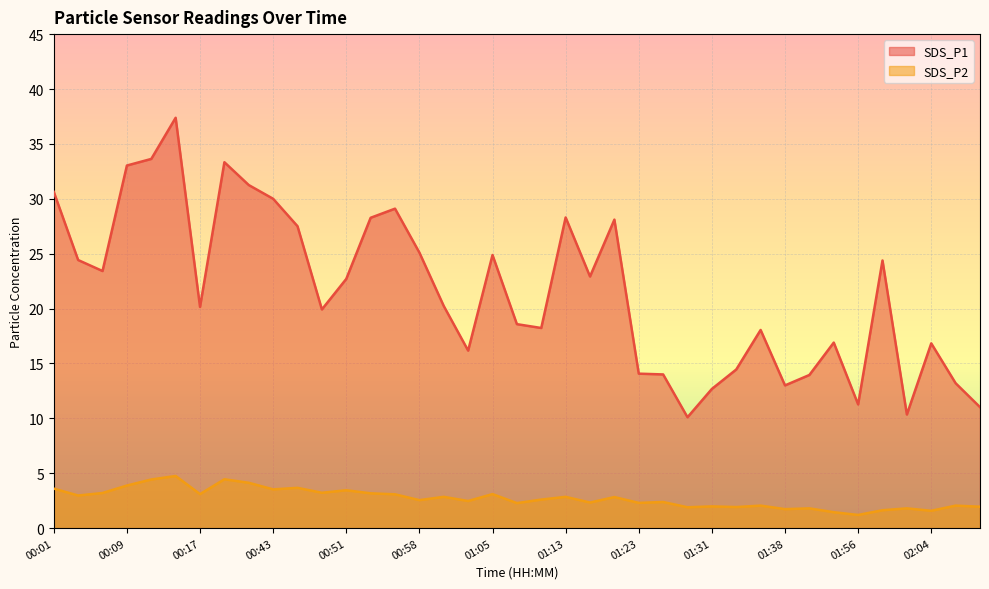

What is the average value of the SDS_P1 series?

21.6